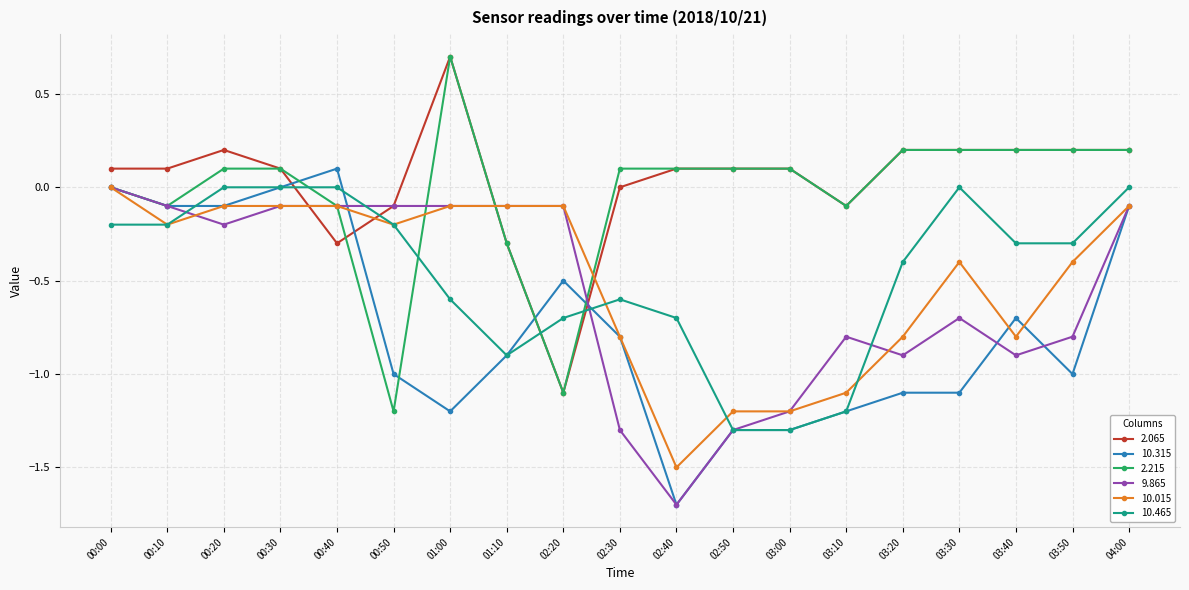

Which category has the lowest value in the 10.015 series?

02:40